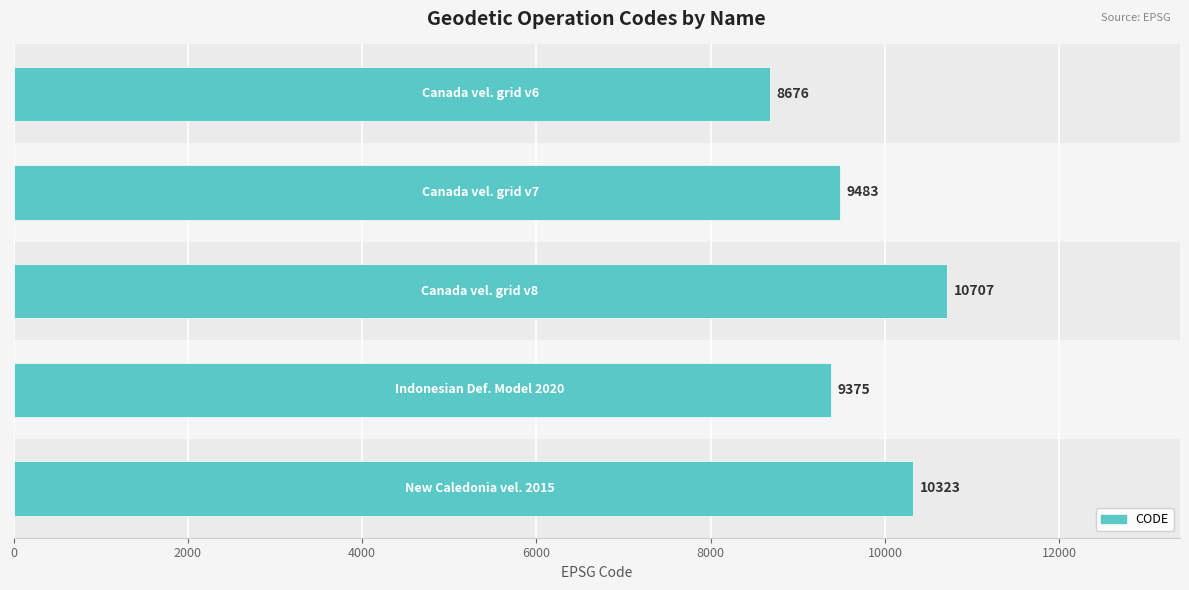

What is the change in value from 0 to 8000?

+1647